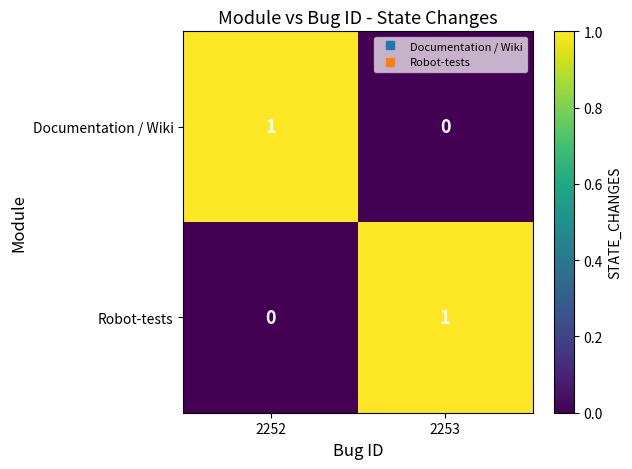

Where is Robot-tests nearest to the value 0?

2252